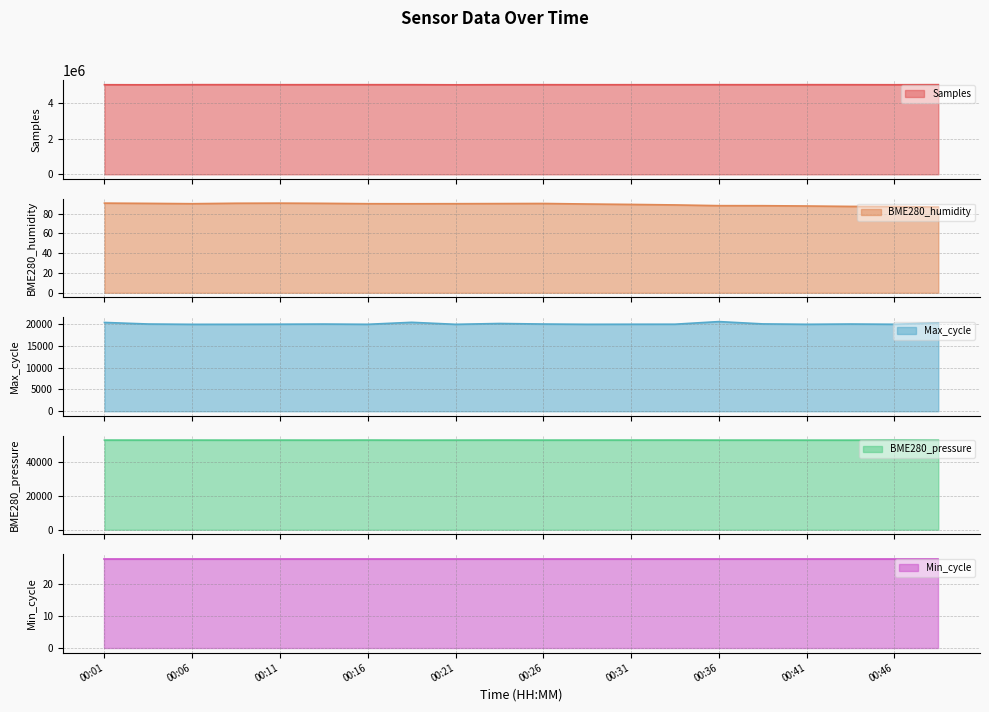

True or false: BME280_humidity has a value of 58.6 at 00:01.

False